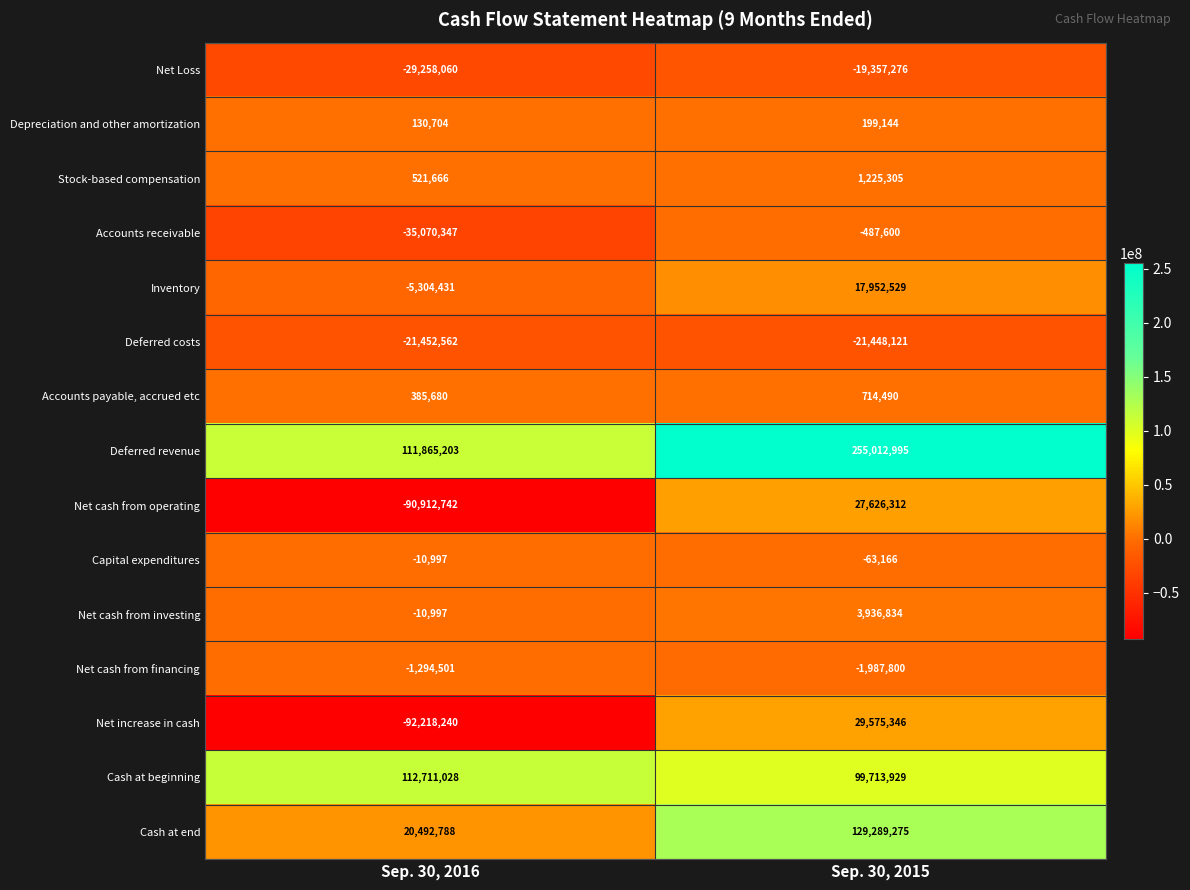

The Net cash from operating series shows -90912742 at Sep. 30, 2016. True or false?

True